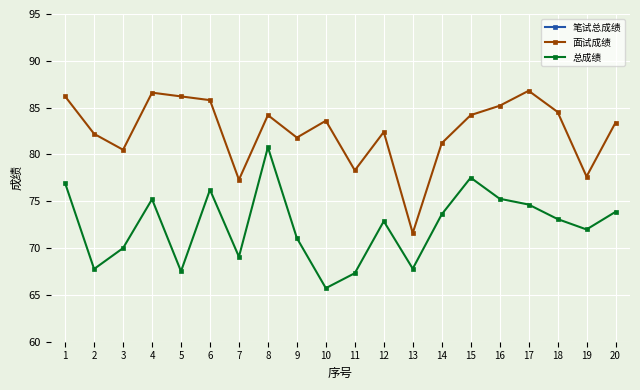

What is the greatest value displayed?

232.0